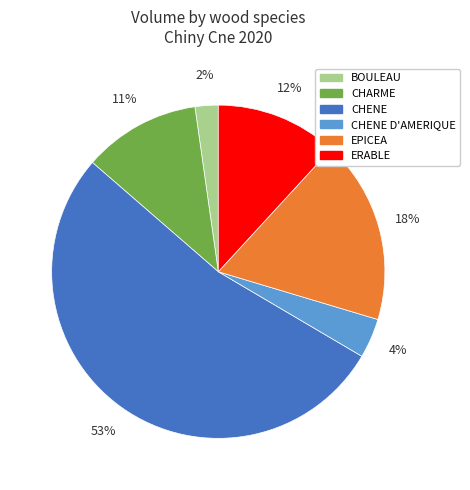

What is the largest slice in the pie chart?

CHENE